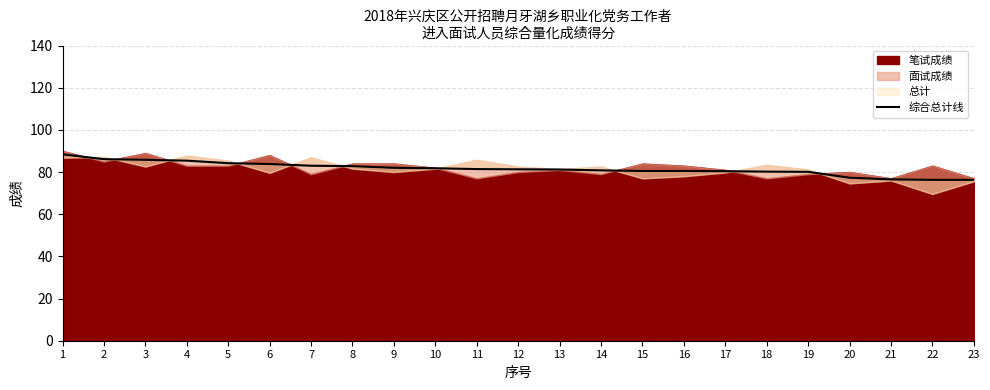

Does the chart display data point markers on the line(s)?

No